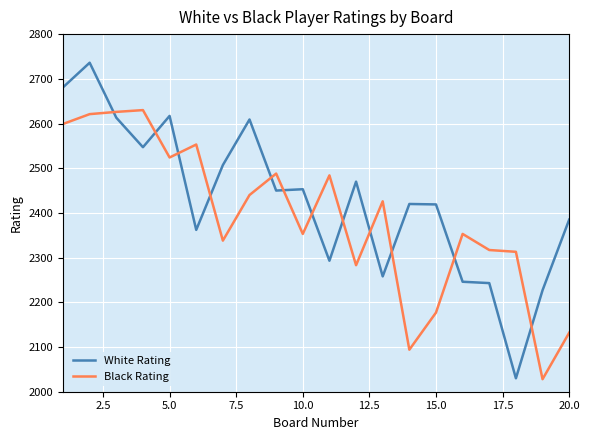

Rank the series by their maximum value, from highest to lowest.

White Rating, Black Rating